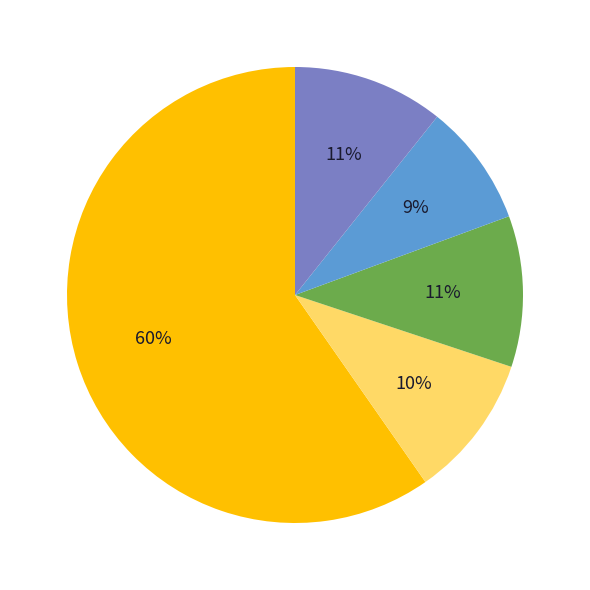

Does any single category account for the majority?

Yes